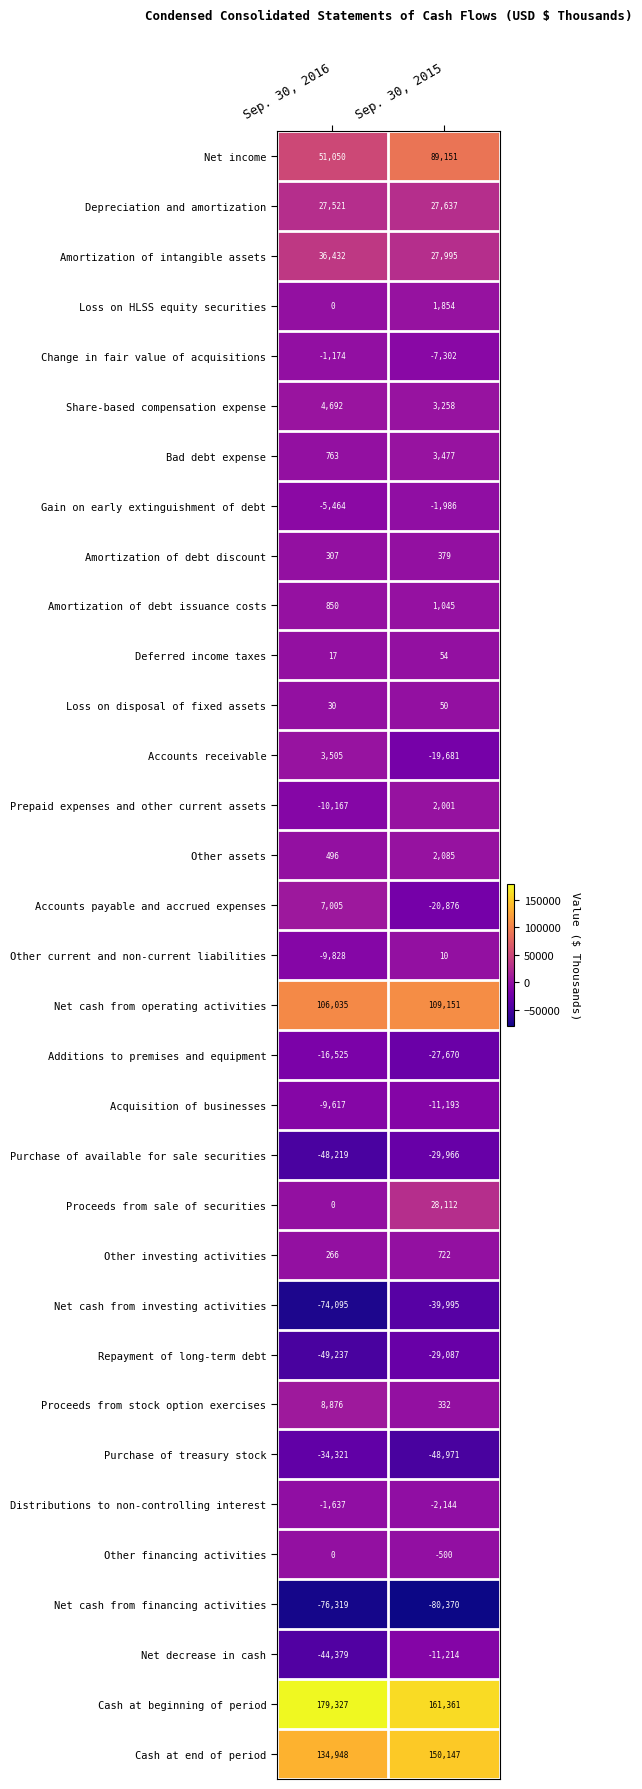

Is it true that Purchase of available for sale securities equals -42009 at Sep. 30, 2015?

False